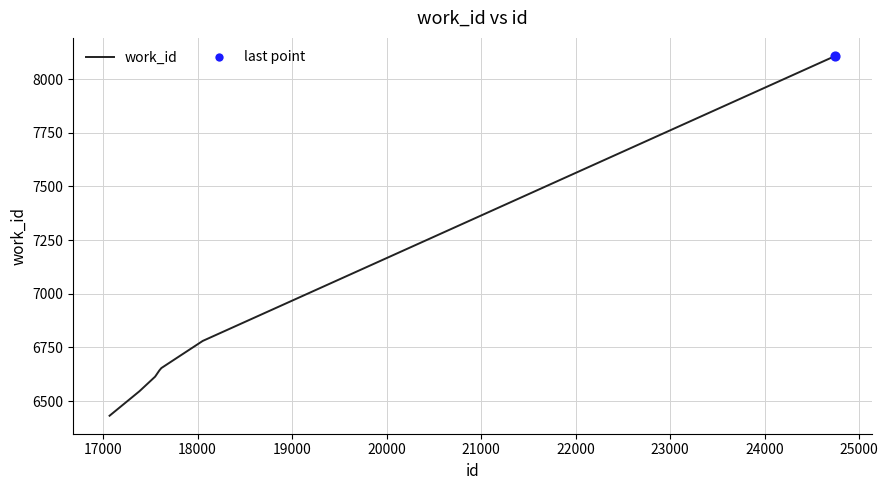

What is the difference between the maximum and minimum values?

1676